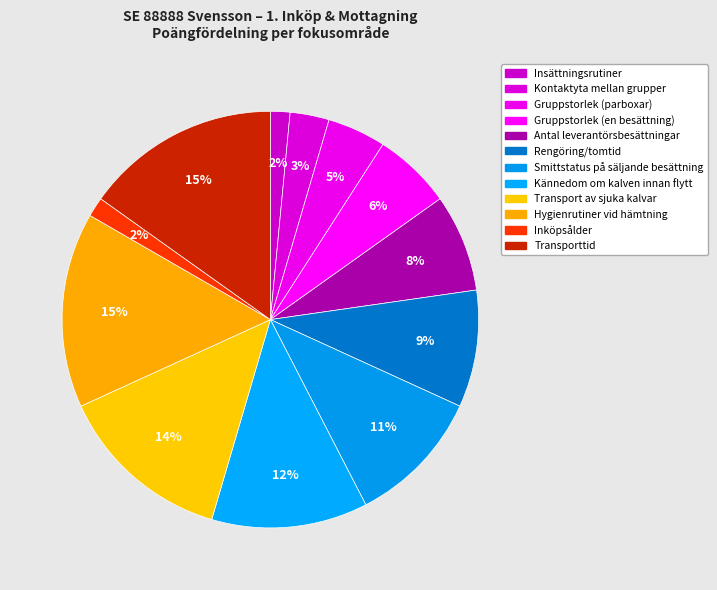

Which slice is the largest?

Hygienrutiner vid hämtning